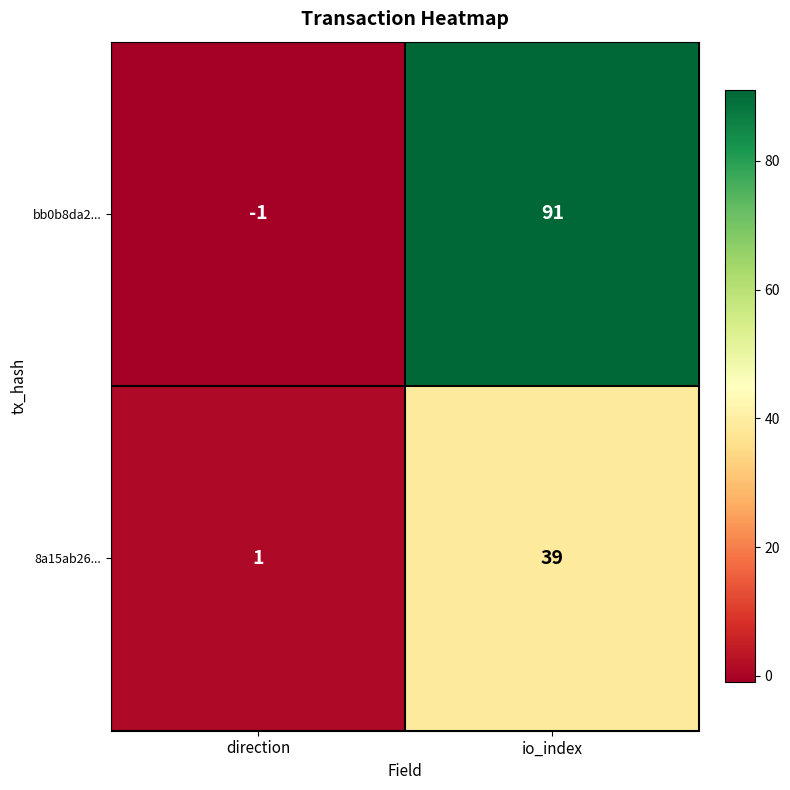

Between direction and io_index, which series saw the biggest shift?

bb0b8da2...